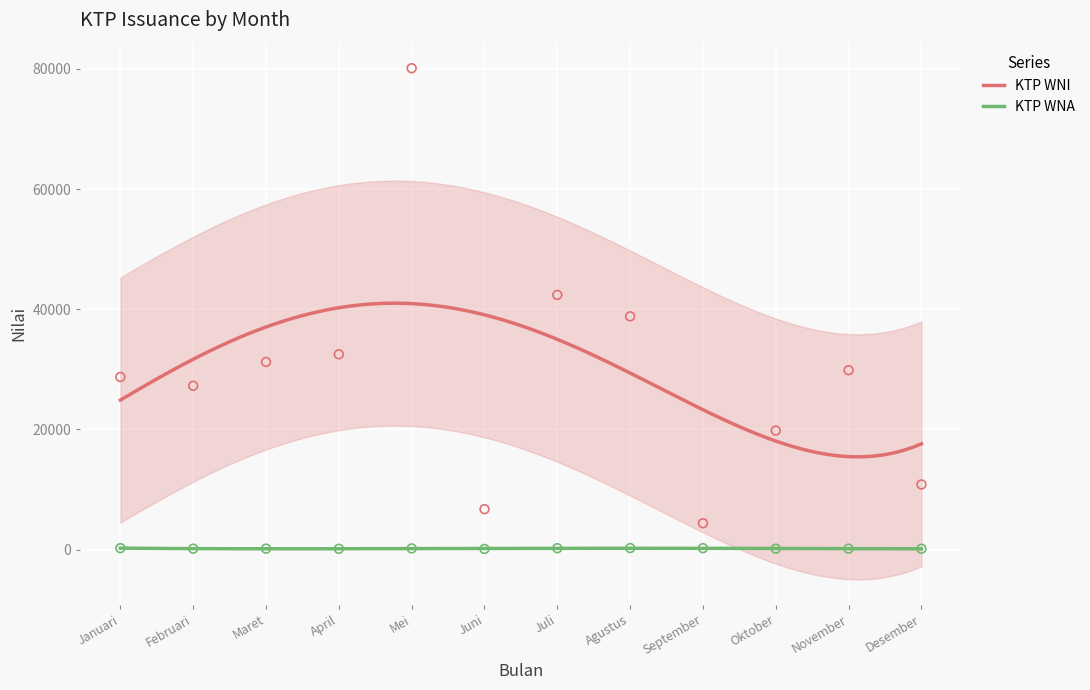

What is the total value across all series at April?

32637